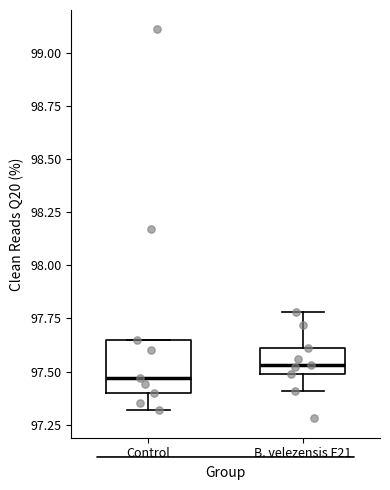

Where is the lower edge of the box for Control on the y-axis? The values are not printed on the chart, so give them approximately, as read against the axis.

97.40